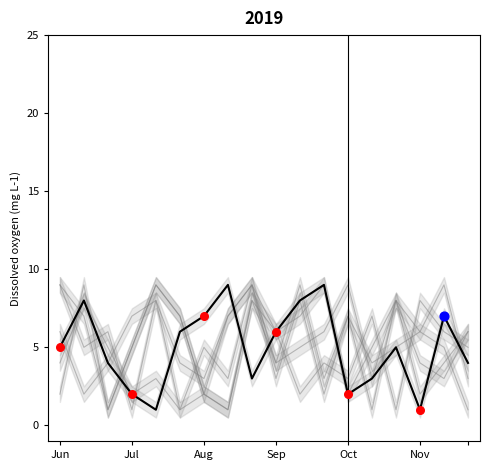

What is the total value across all series at Jul?

22